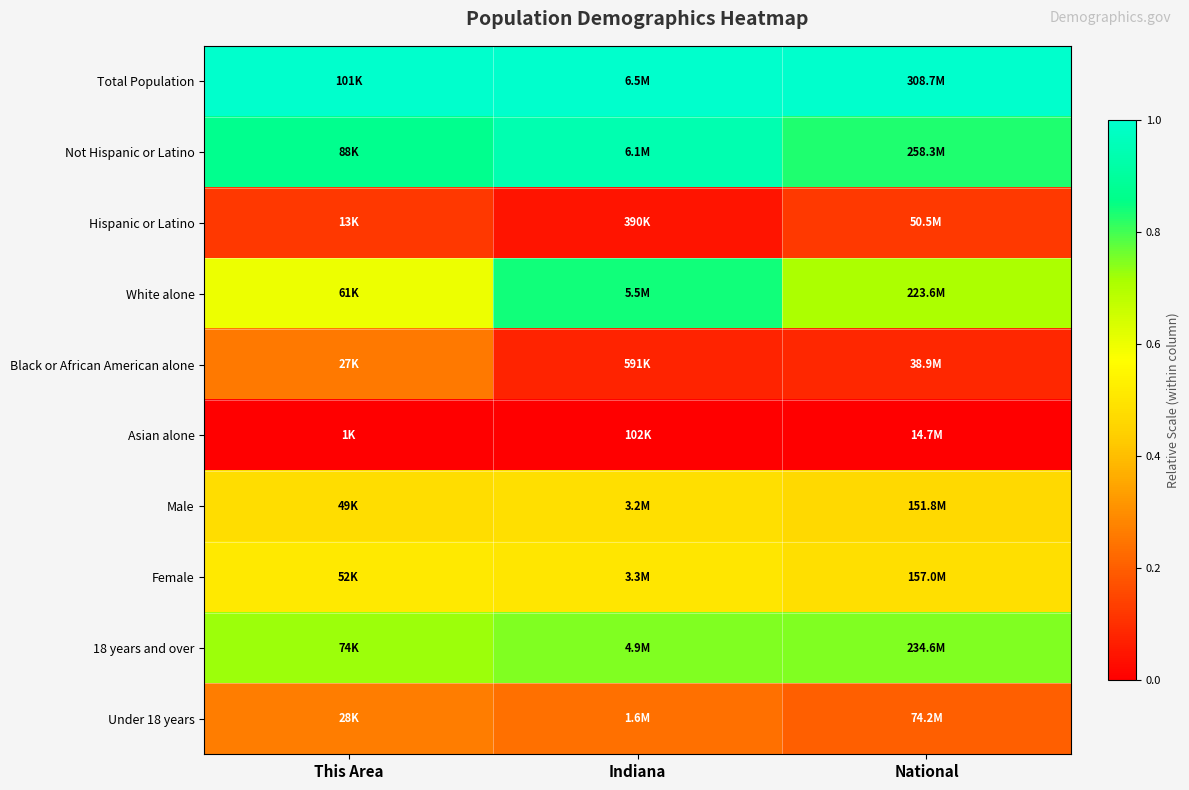

Reading right to left, what are all the values shown in this chart?

Total Population: National=1.0	Indiana=1.0	This Area=1.0
Not Hispanic or Latino: National=0.8	Indiana=0.9	This Area=0.9
Hispanic or Latino: National=0.1	Indiana=0.0	This Area=0.1
White alone: National=0.7	Indiana=0.8	This Area=0.6
Black or African American alone: National=0.1	Indiana=0.1	This Area=0.3
Asian alone: National=0.0	Indiana=0.0	This Area=0.0
Male: National=0.5	Indiana=0.5	This Area=0.5
Female: National=0.5	Indiana=0.5	This Area=0.5
18 years and over: National=0.7	Indiana=0.7	This Area=0.7
Under 18 years: National=0.2	Indiana=0.2	This Area=0.3